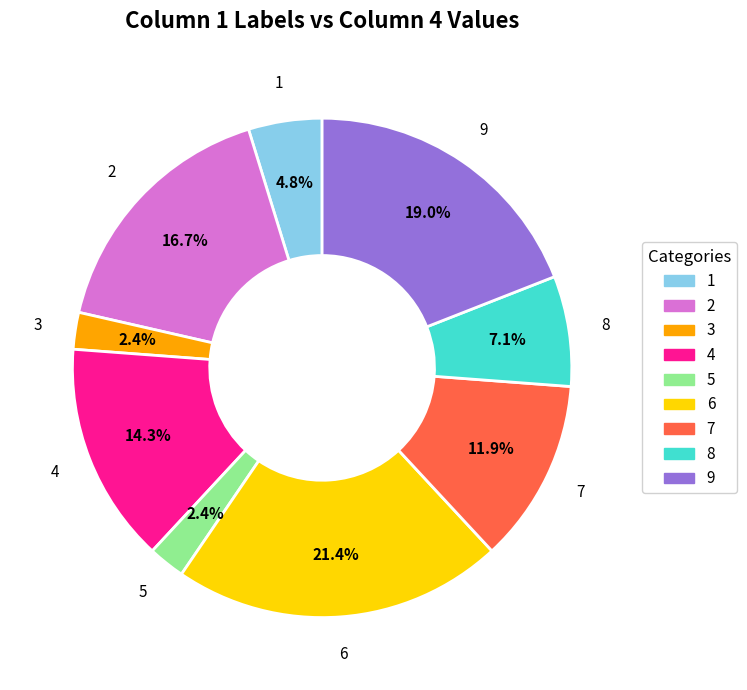

How many slices are in this pie chart?

9